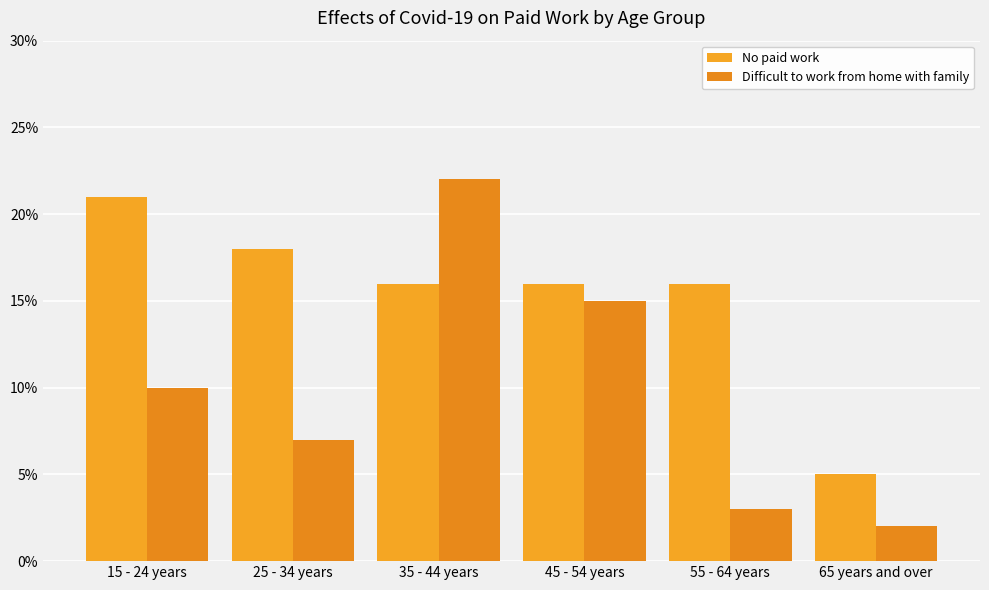

Which series has the largest total across all categories?

No paid work